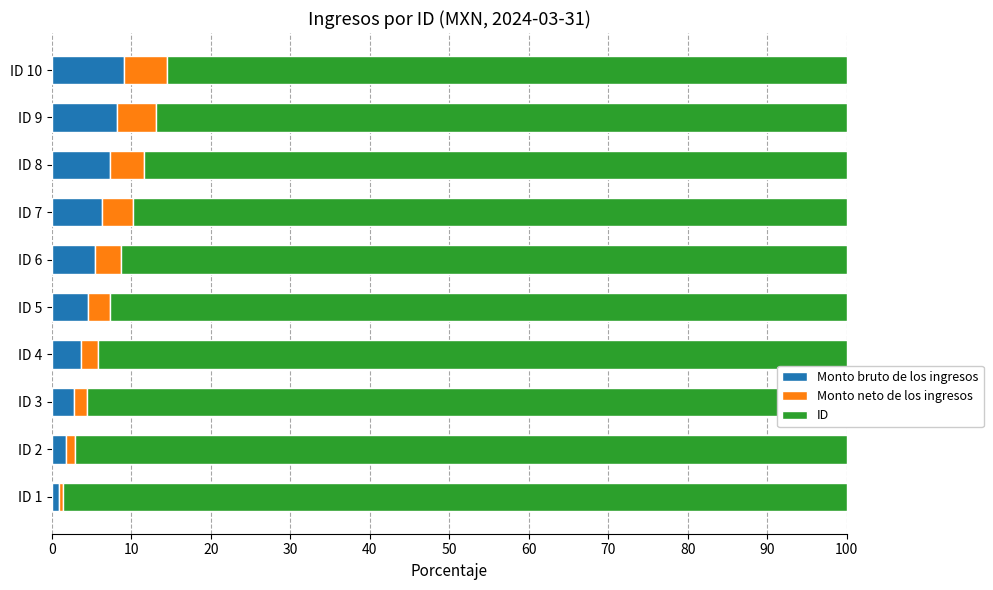

What is the sum of all Monto bruto de los ingresos values?

50.0